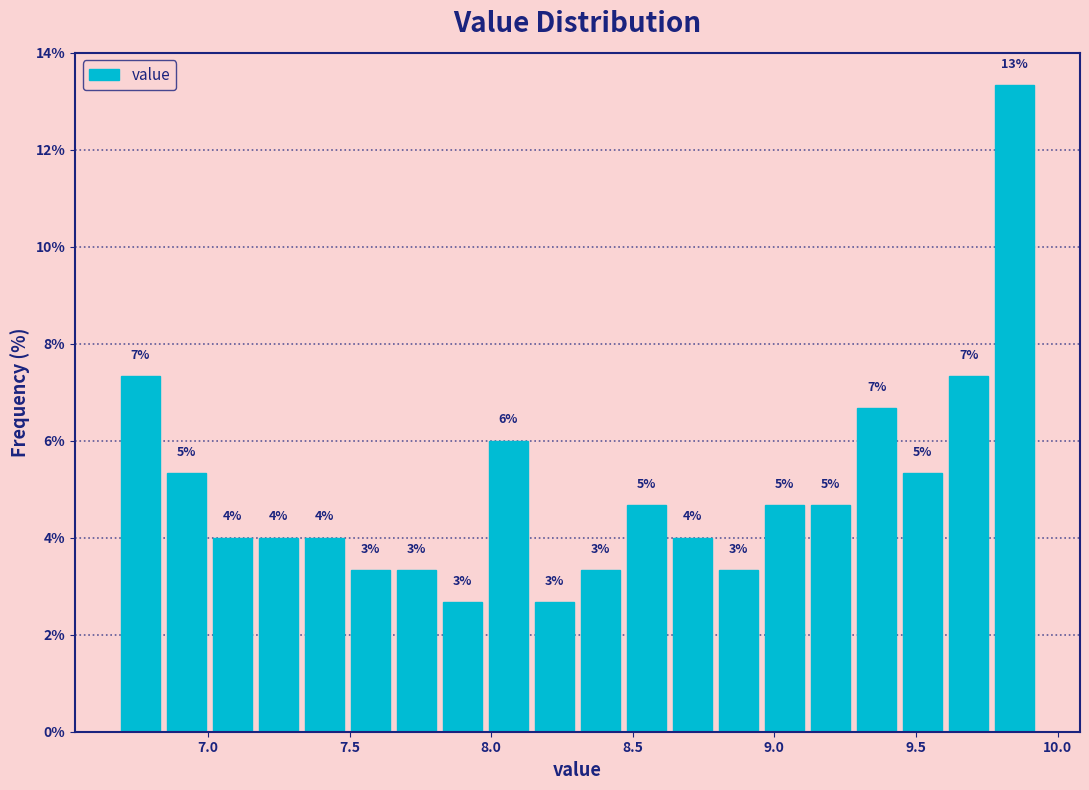

Around what value on the x-axis is the tallest bar? Give the approximate position of its centre, as read against the axis.

9.85